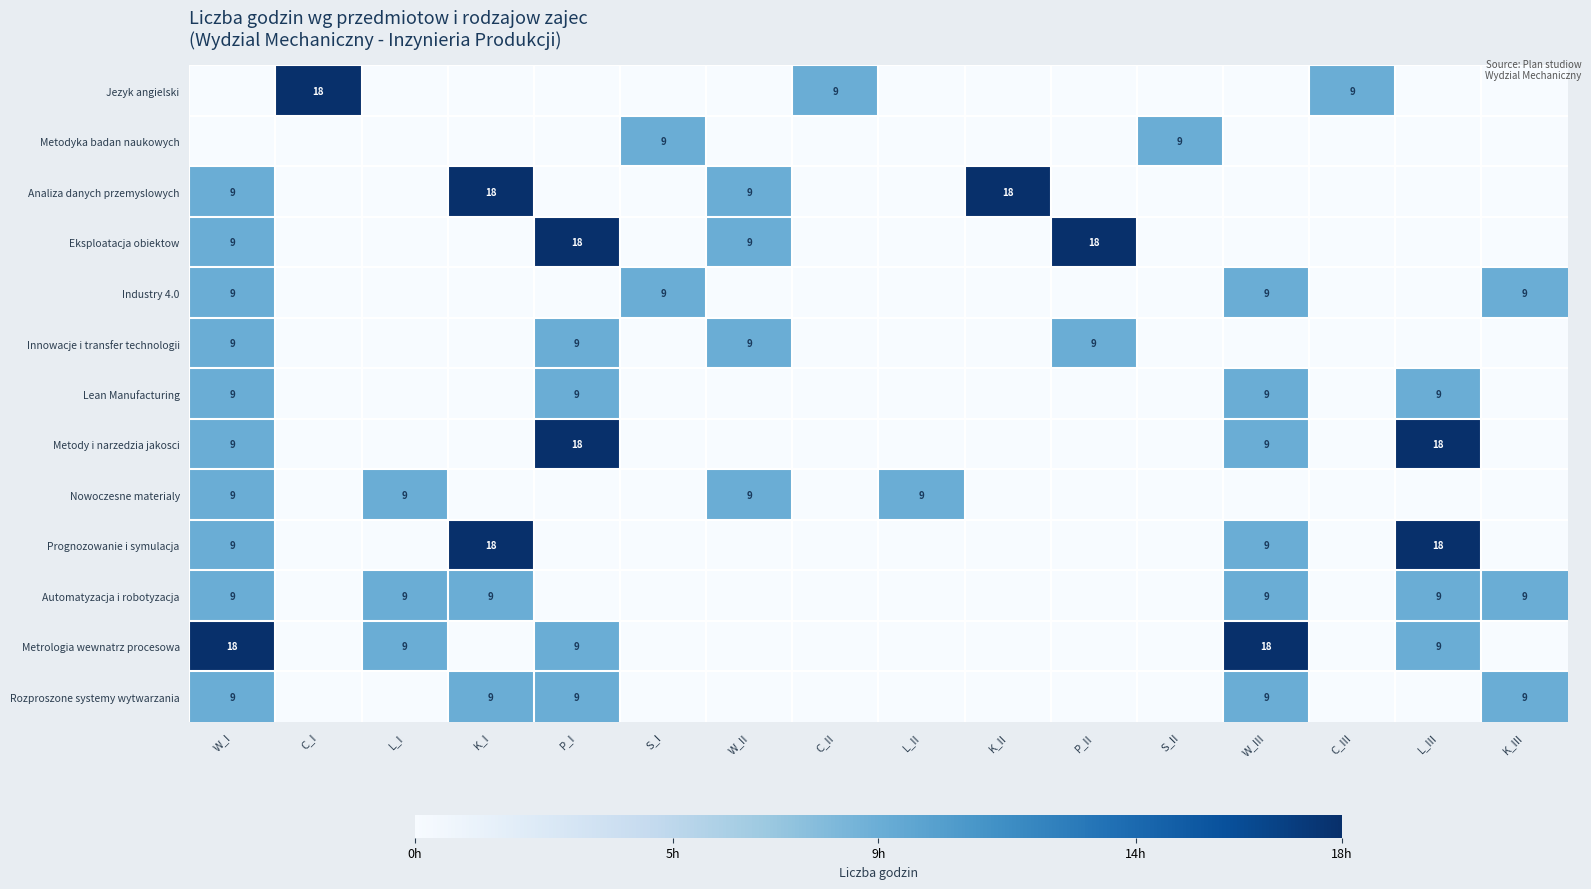

Is it true that Metrologia wewnatrz procesowa equals 15 at P_I?

False